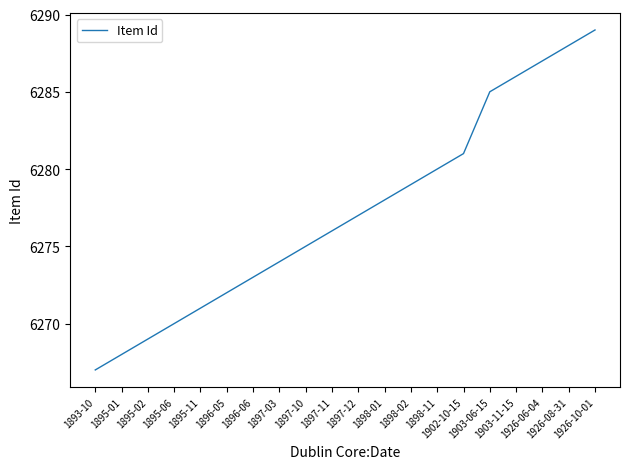

How many distinct data groups are displayed?

1